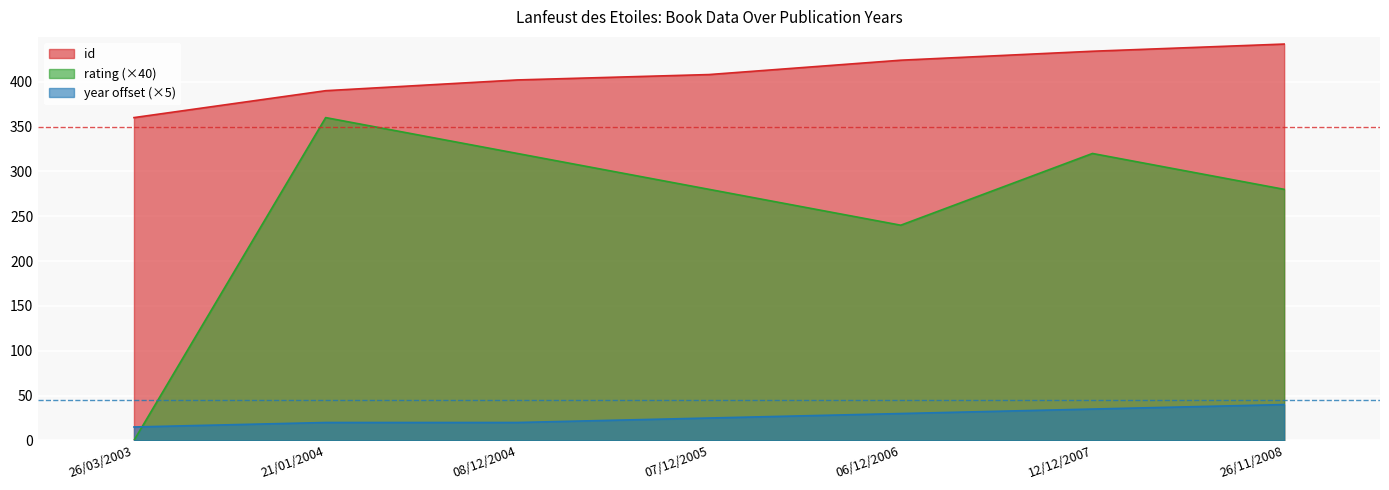

What is the minimum value for id?

360